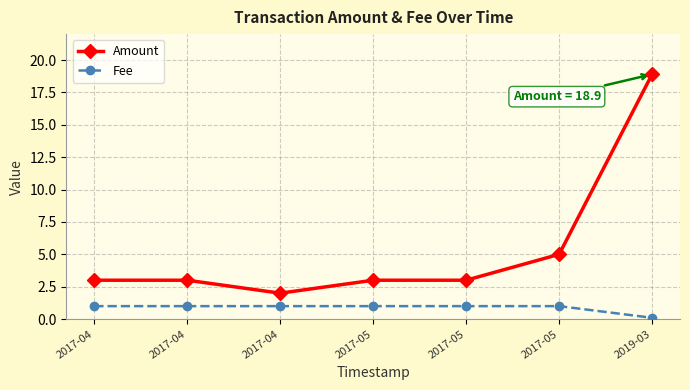

Does the chart have visible grid lines?

Yes